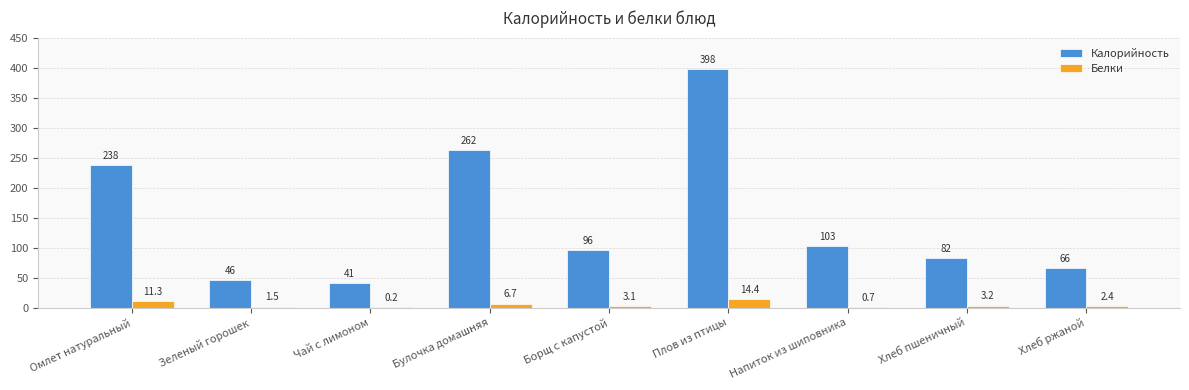

What is the maximum value for Белки?

14.4